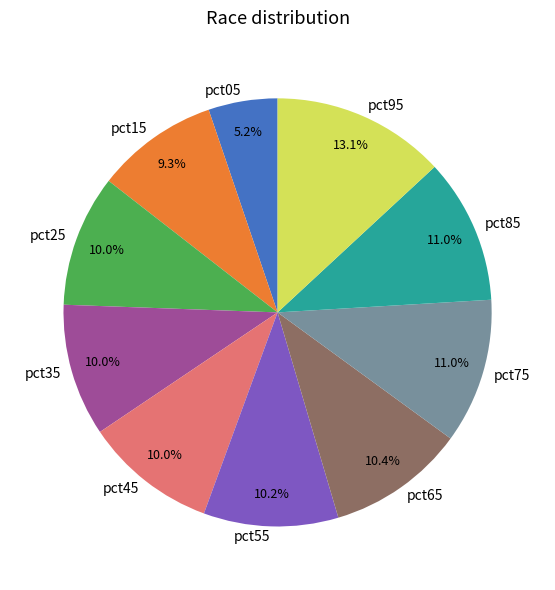

Combined, do pct95 and pct35 account for over 50%?

No